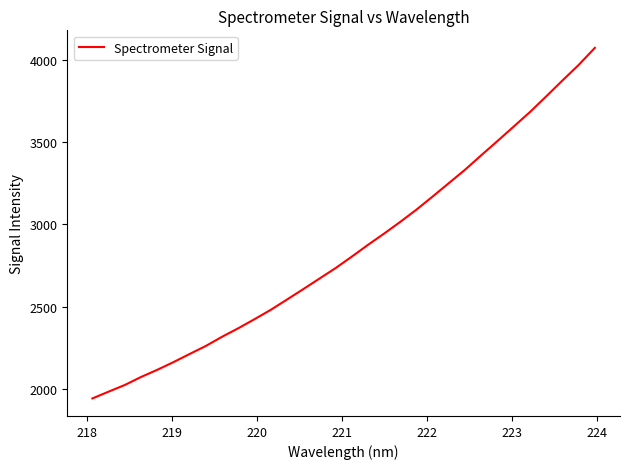

What is the maximum value shown in the chart?

4071.7